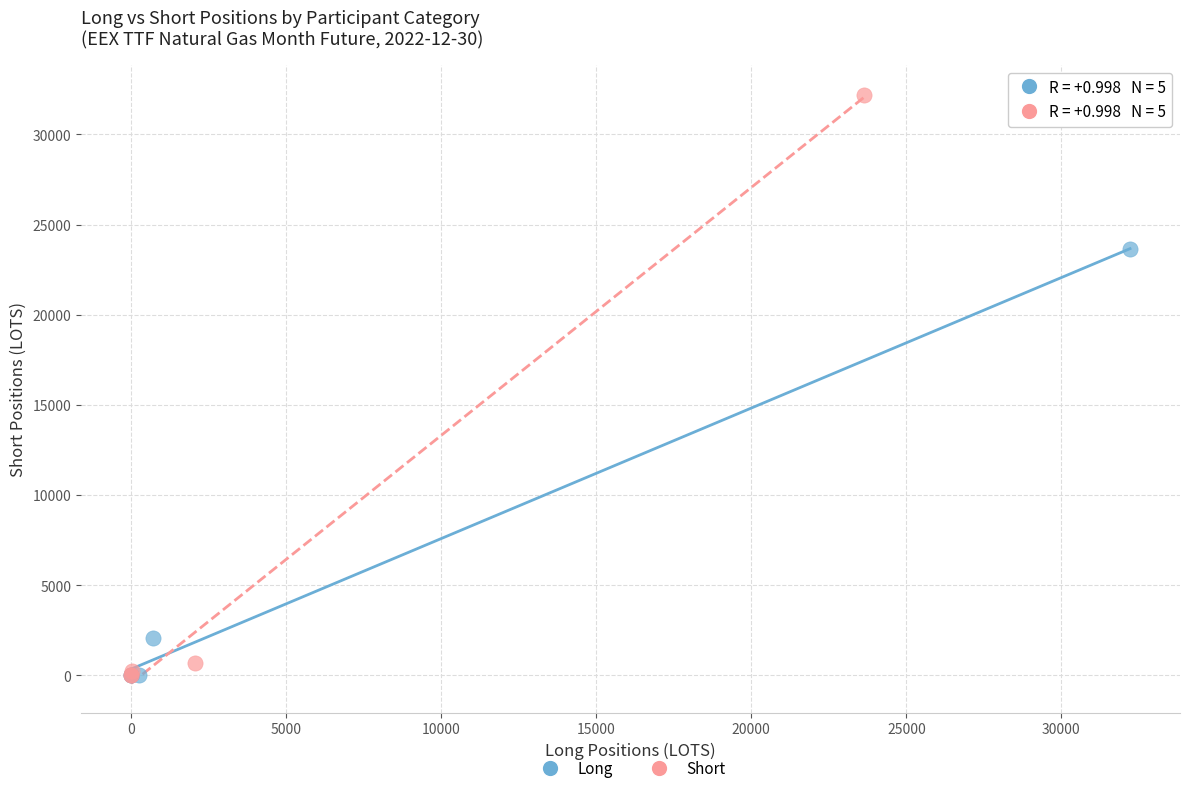

Which series reaches the maximum Y coordinate?

Short